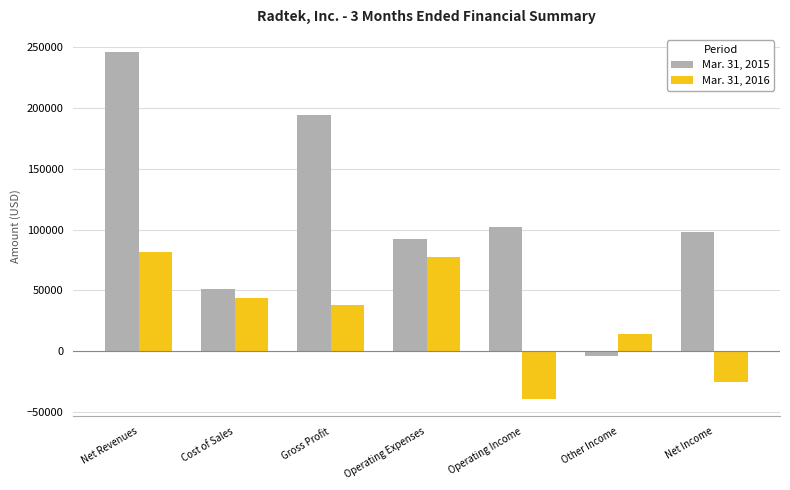

What is the sum of the Mar. 31, 2015 values at Other Income and Operating Income?

98101